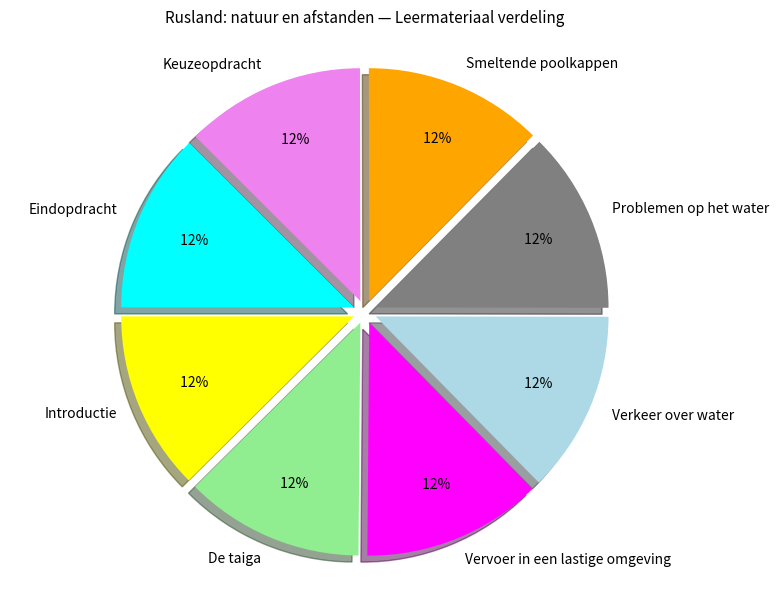

Rank the categories by value from lowest to highest.

Introductie, De taiga, Smeltende poolkappen, Keuzeopdracht, Eindopdracht, Vervoer in een lastige omgeving, Verkeer over water, Problemen op het water